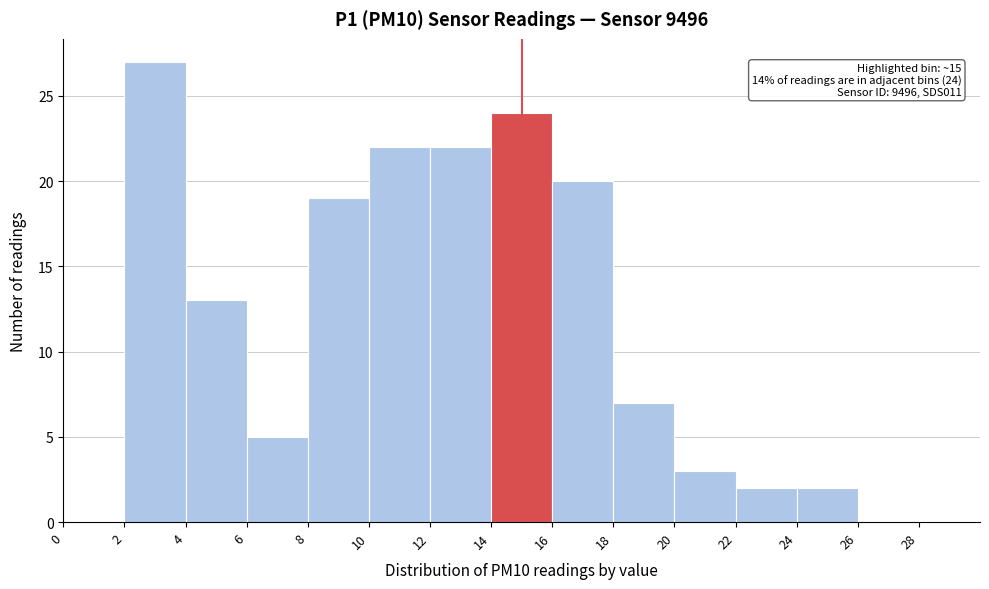

Which range on the x-axis has the tallest bar?

2 to 4